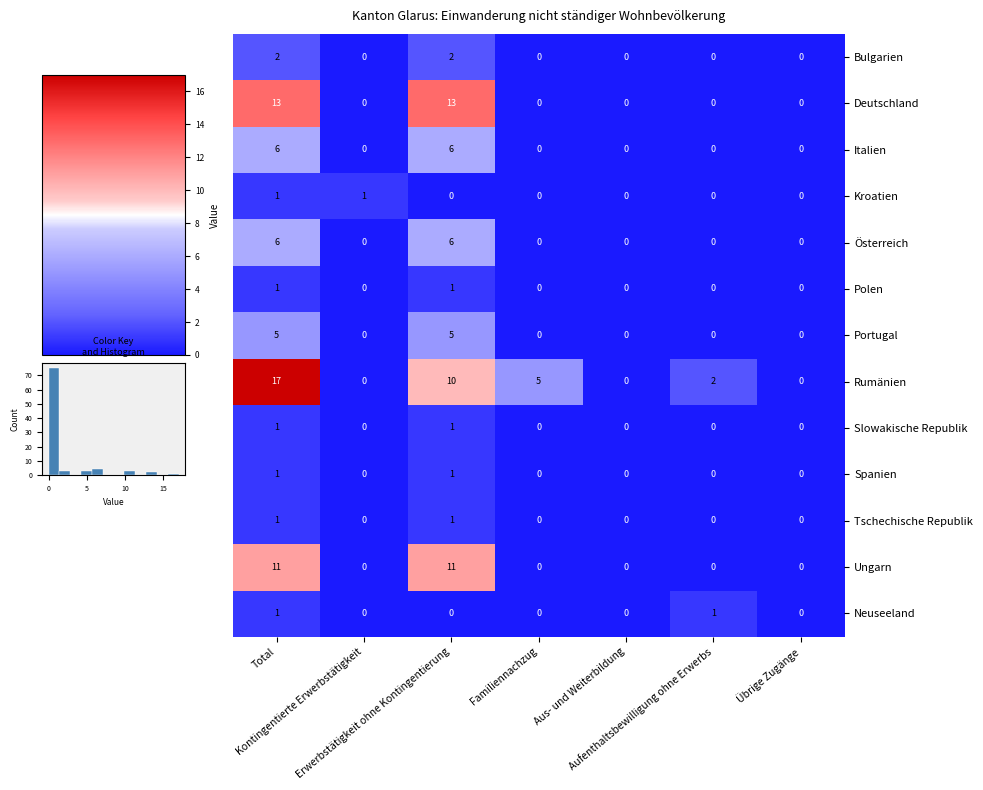

What is the maximum value shown in the chart?

17